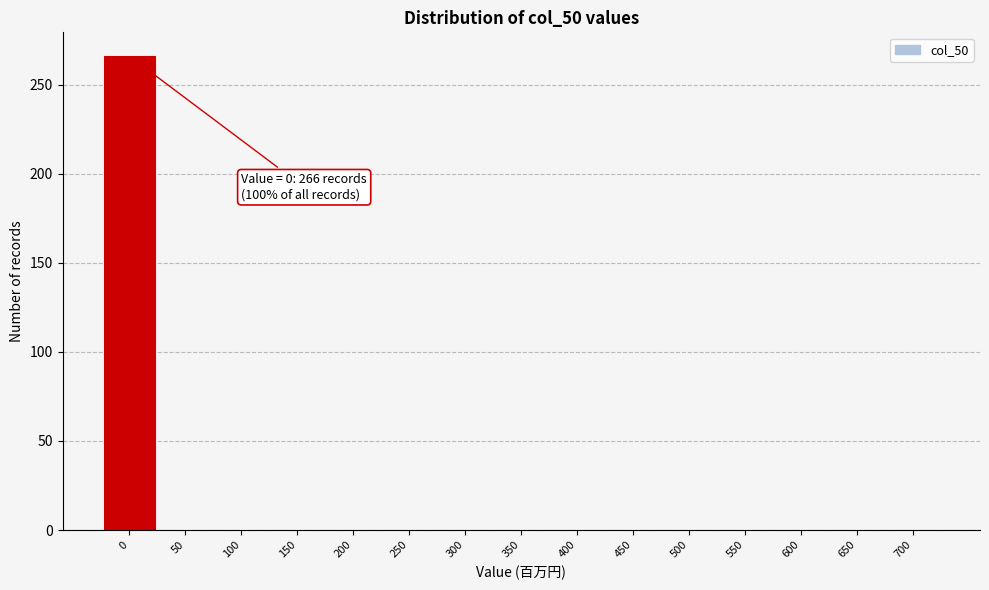

Reading left to right, what are all the values shown in this chart?

0=266	50=0	100=0	150=0	200=0	250=0	300=0	350=0	400=0	450=0	500=0	550=0	600=0	650=0	700=0